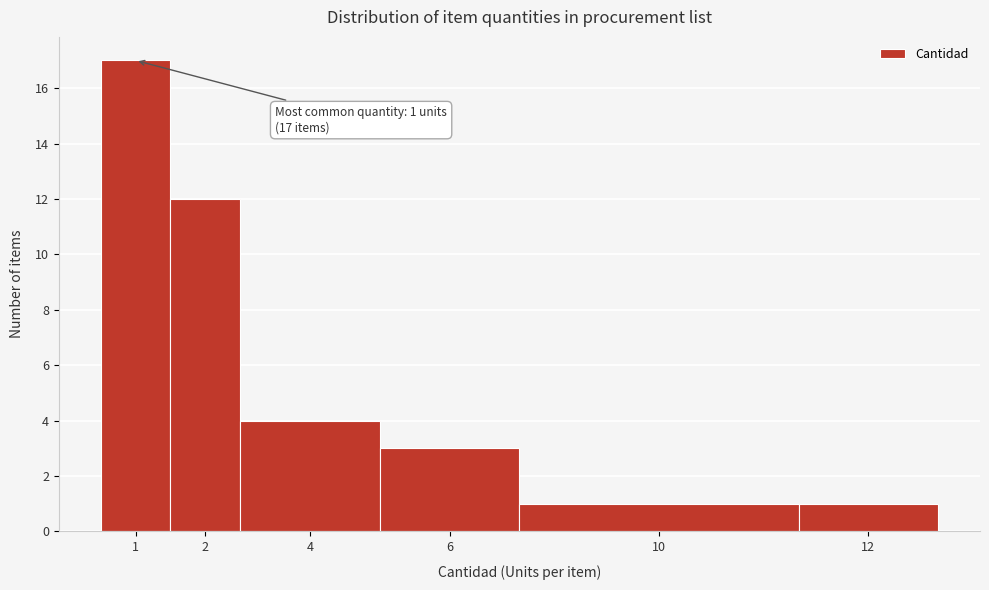

Reading left to right, transcribe all the data shown in this chart.

17	12	4	3	1	1